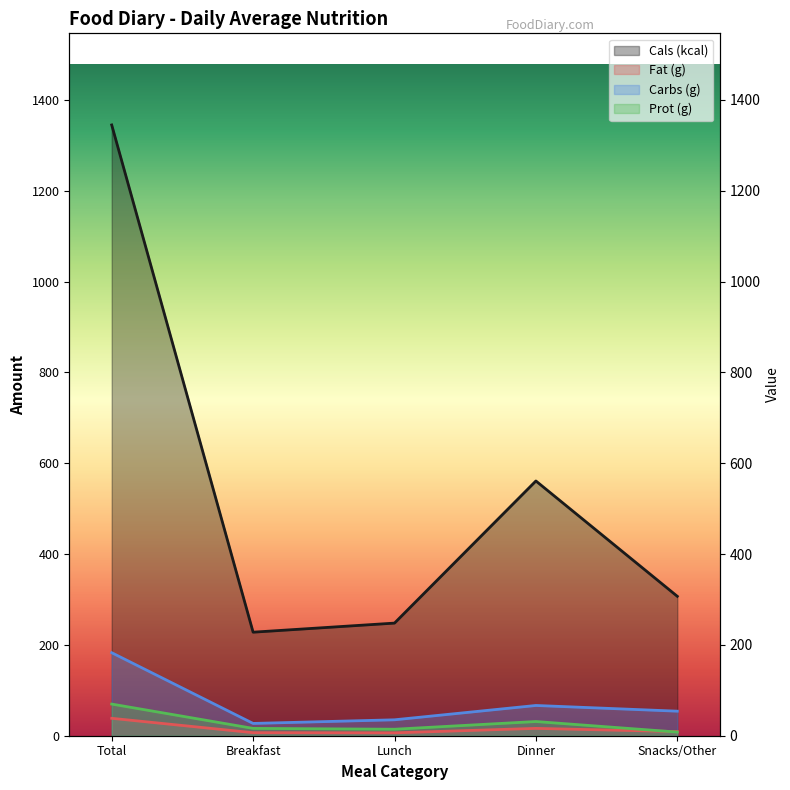

What is the minimum value shown in the chart?

6.4